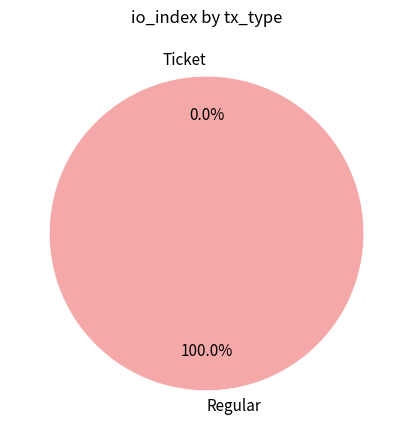

Is it true that Regular is 85% of the pie?

False